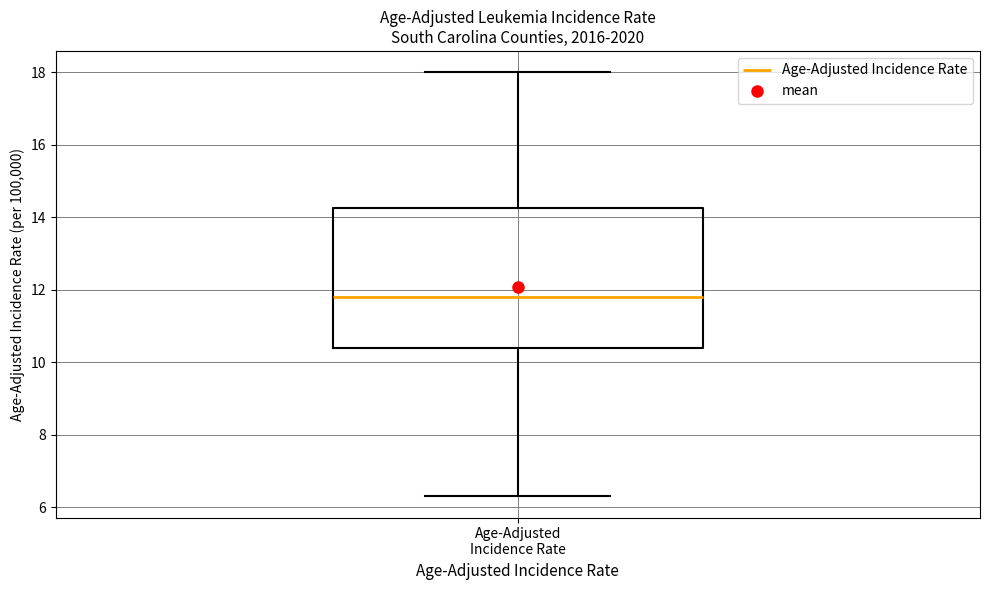

Read this box plot against the y-axis: the position of the median line, the range covered by the box, and the ends of both whiskers. The values are not printed on the chart, so give them approximately, as read against the axis.

median 11.8, box 10.4 to 14.2, whiskers 6.4 to 18.0